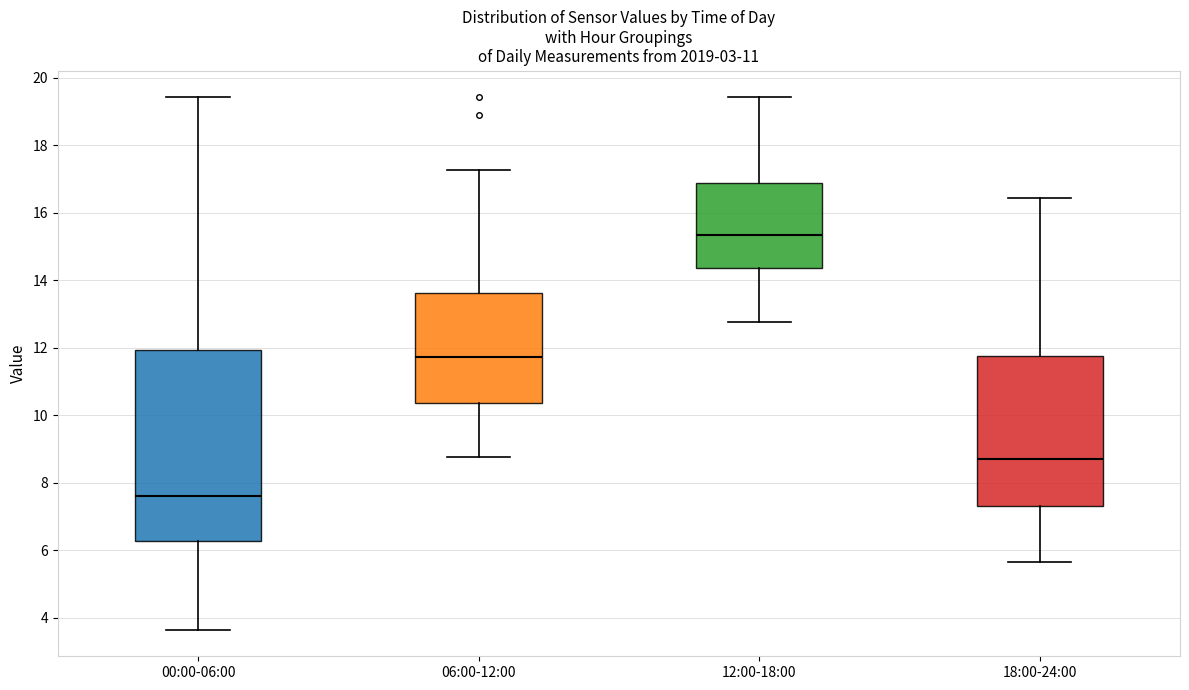

Comparing the boxes themselves (not the whiskers), which one is the tallest?

00:00-06:00